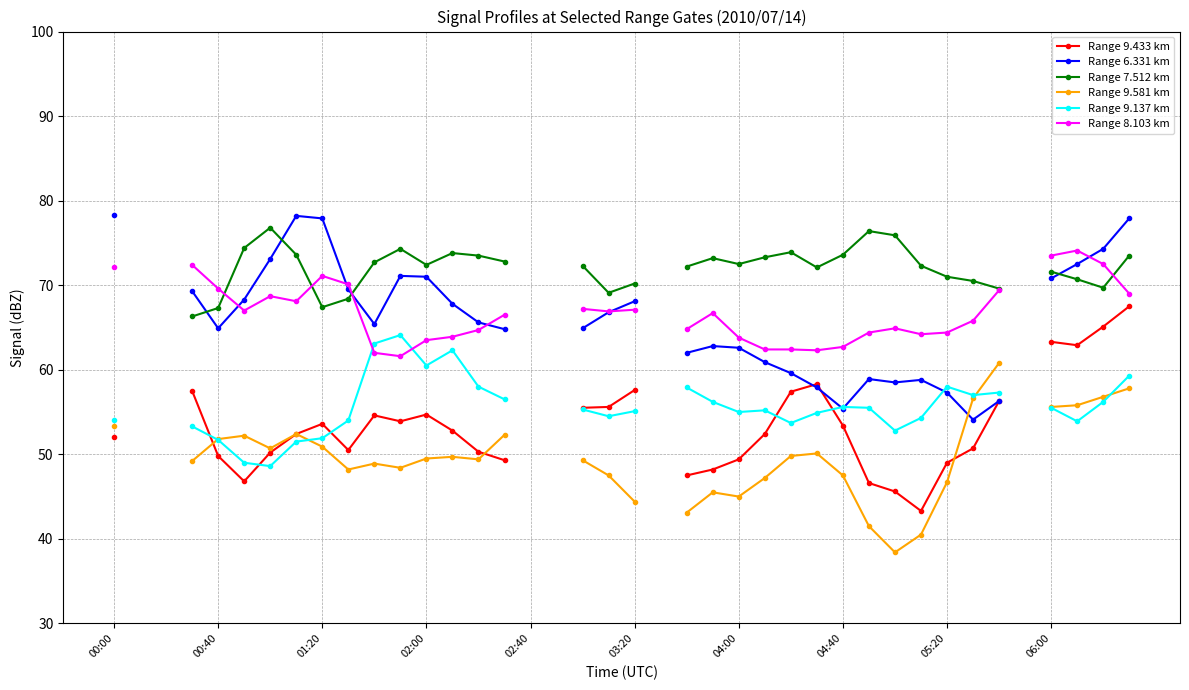

What are all the series names shown in the legend?

Range 9.433 km, Range 6.331 km, Range 7.512 km, Range 9.581 km, Range 9.137 km, Range 8.103 km